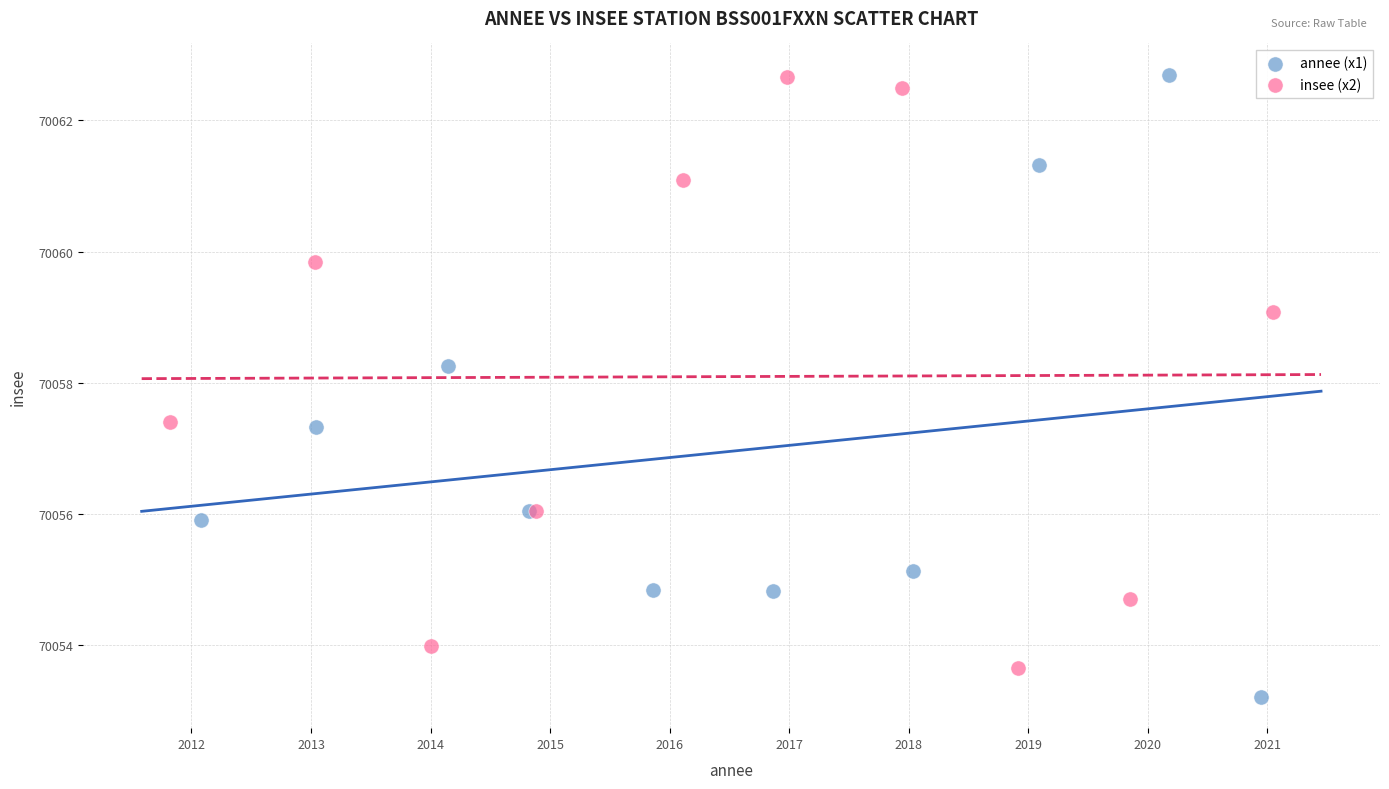

What are all the series names shown in the legend?

annee (x1), insee (x2)